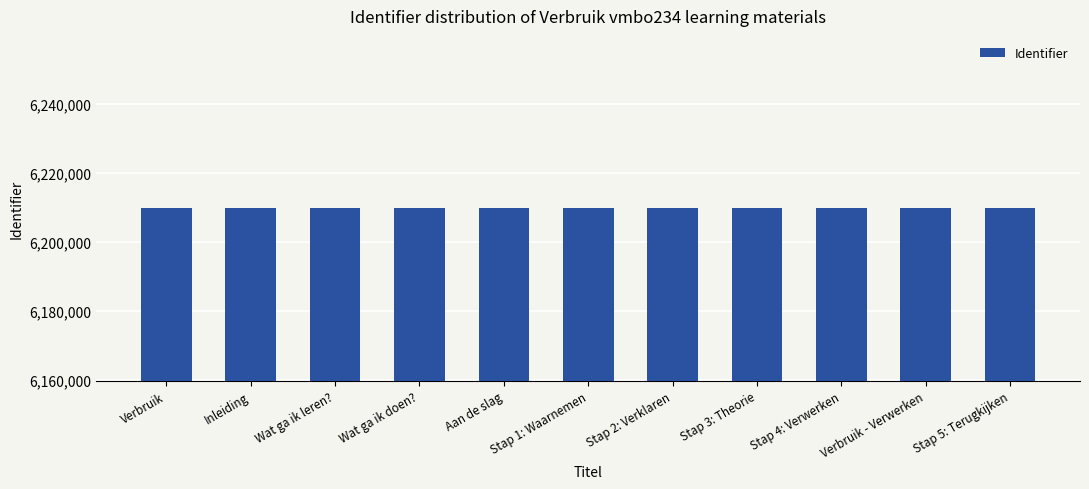

What is the ratio of the value at Stap 4: Verwerken to the value at Verbruik?

1.0